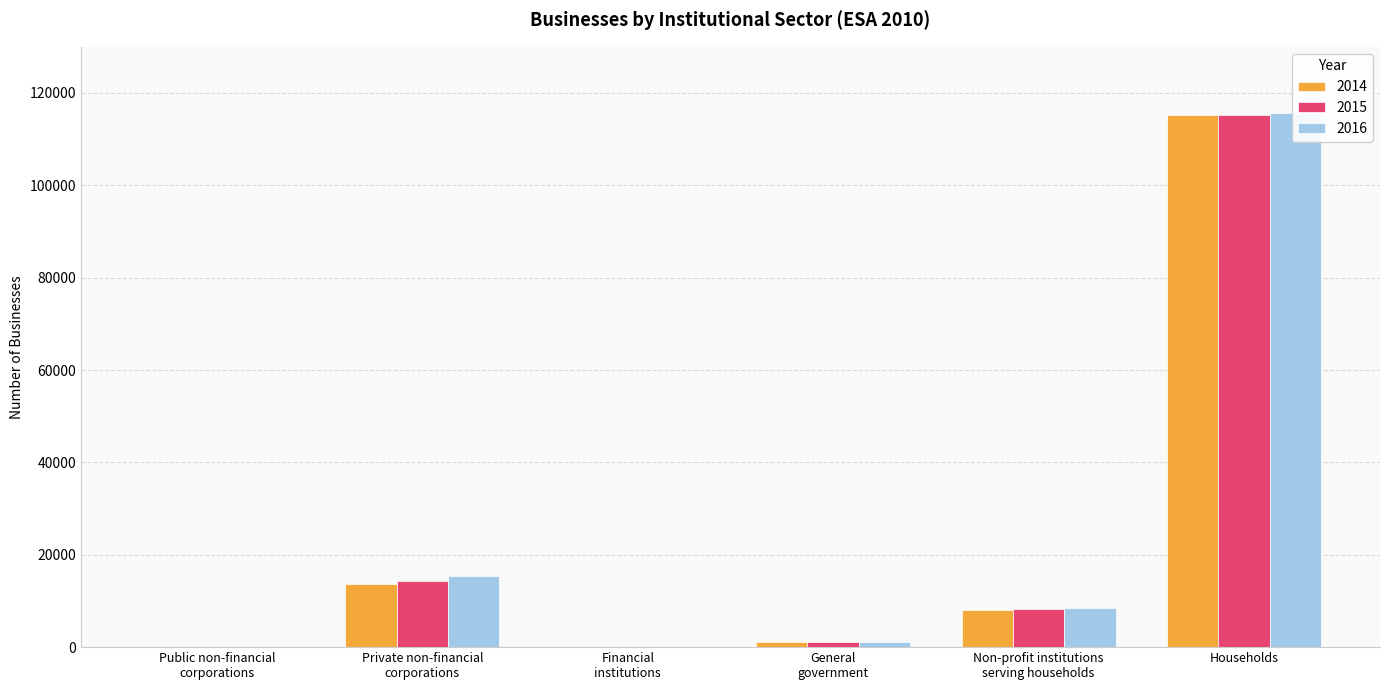

What is the spread (max minus min) of values at General
government?

36